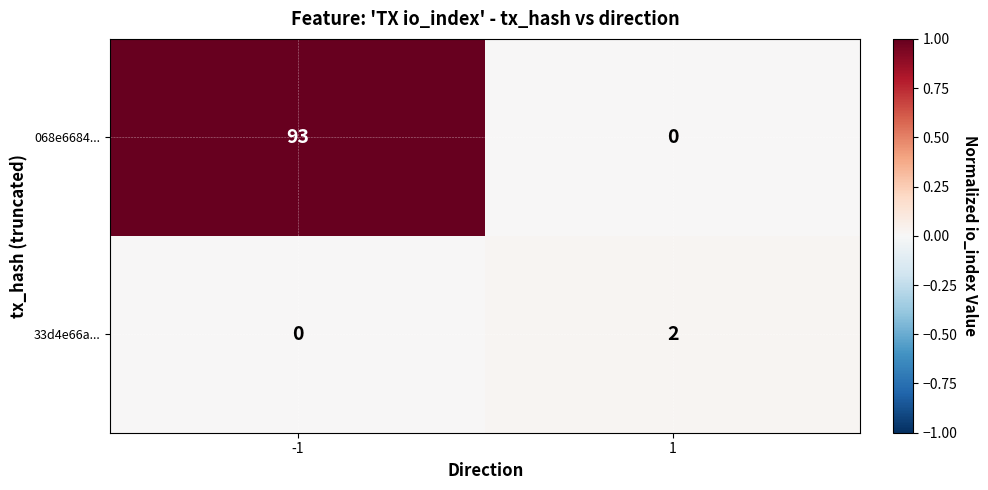

Read the 068e6684... value at -1.

93